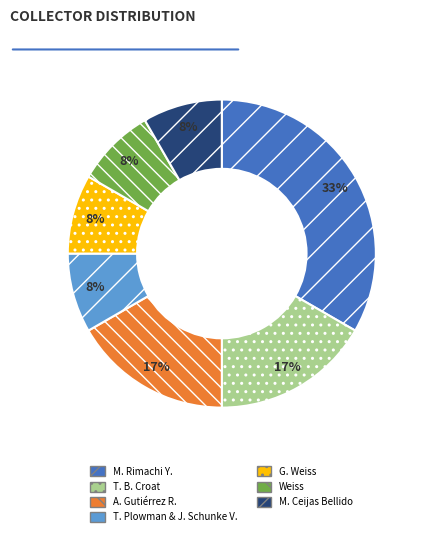

Approximately how many times larger is the value at G. Weiss compared to A. Gutiérrez R.?

0.5